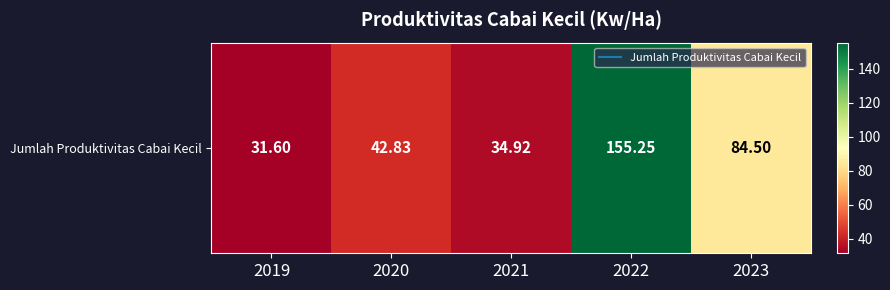

What is the difference between the maximum and minimum values?

123.7